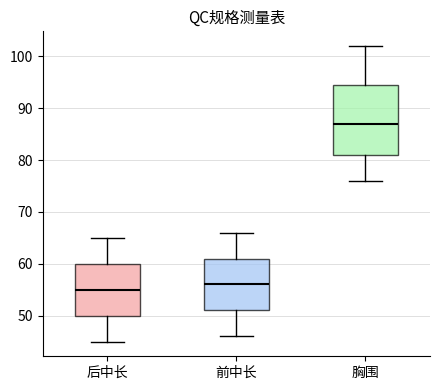

Which box is the tallest, from its lower edge to its upper edge?

胸围